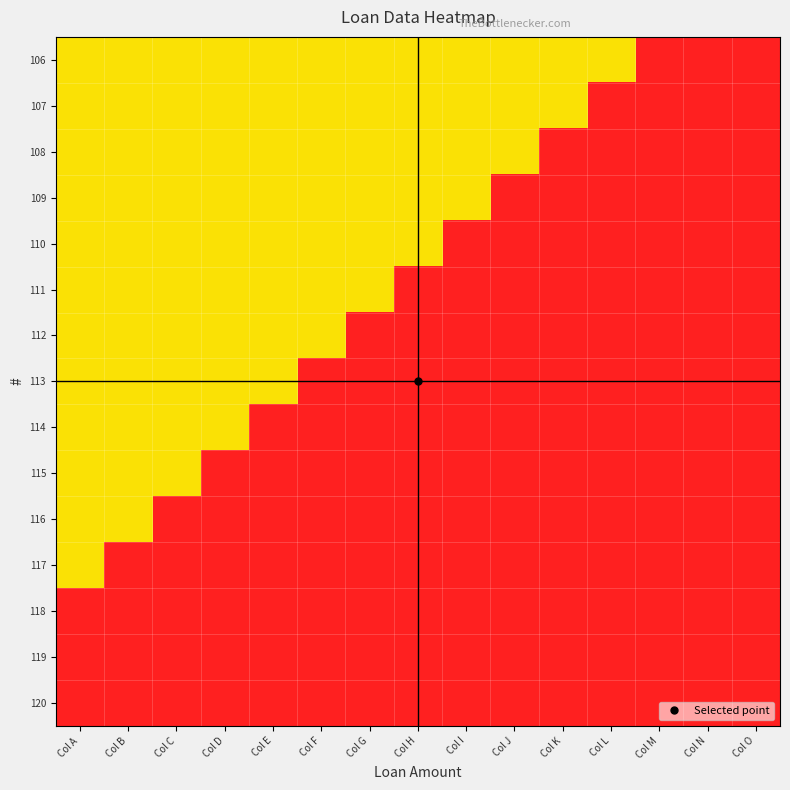

Between Col N and Col C, which is larger?

Col N